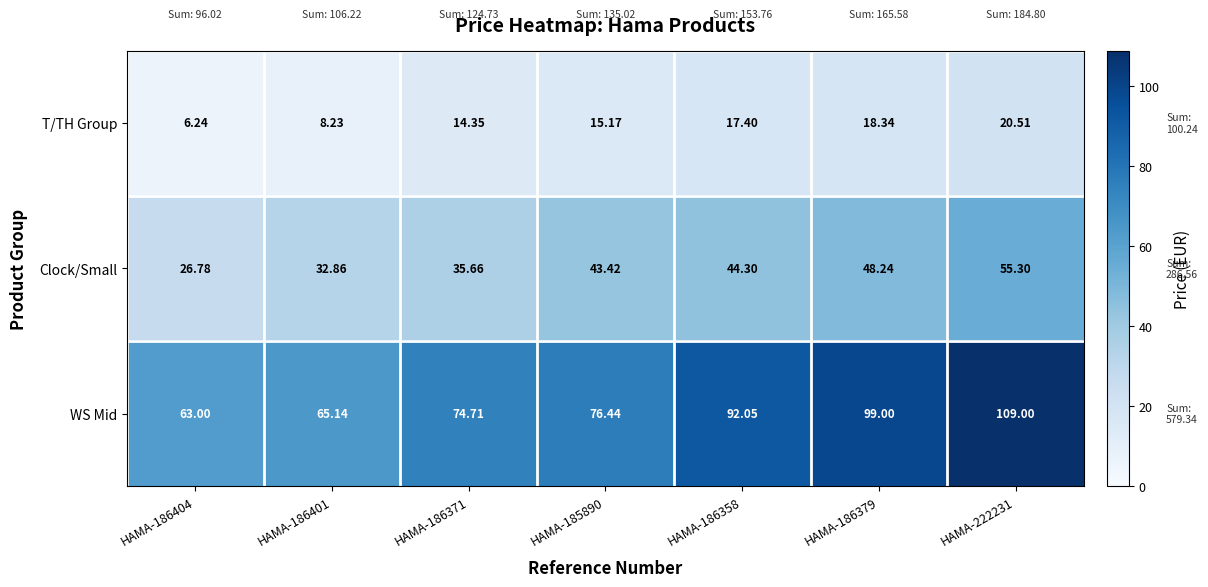

Rank the series by their maximum value, from lowest to highest.

T/TH Group, Clock/Small, WS Mid